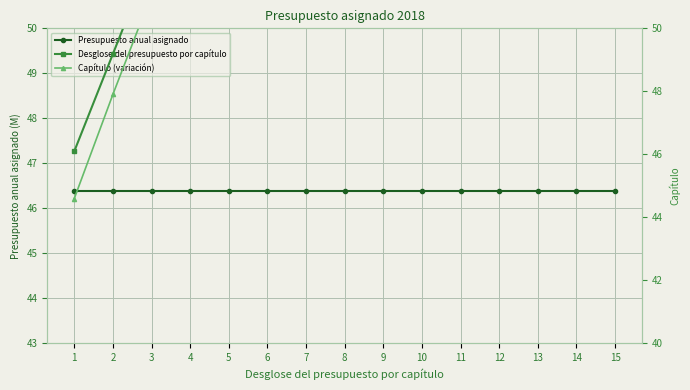

Between 9 and 4, which is larger?

9